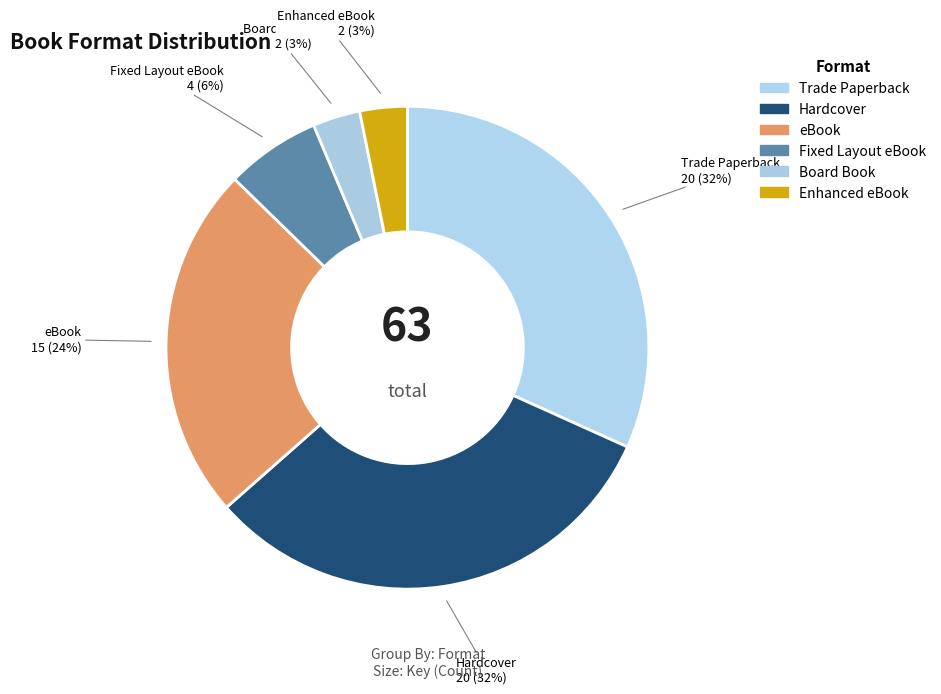

Count the number of slices in the pie.

6